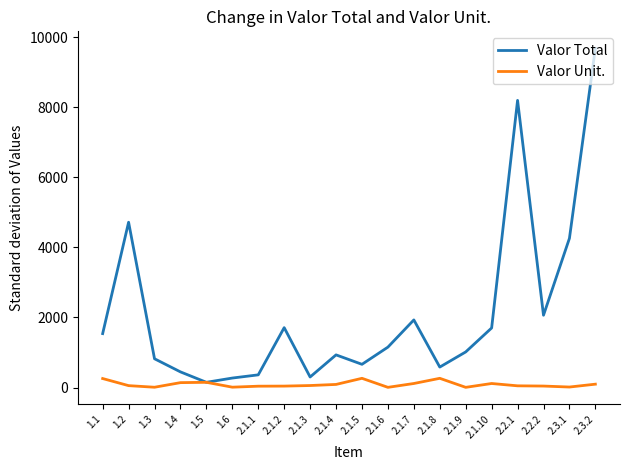

Which series has the largest total across all categories?

Valor Total